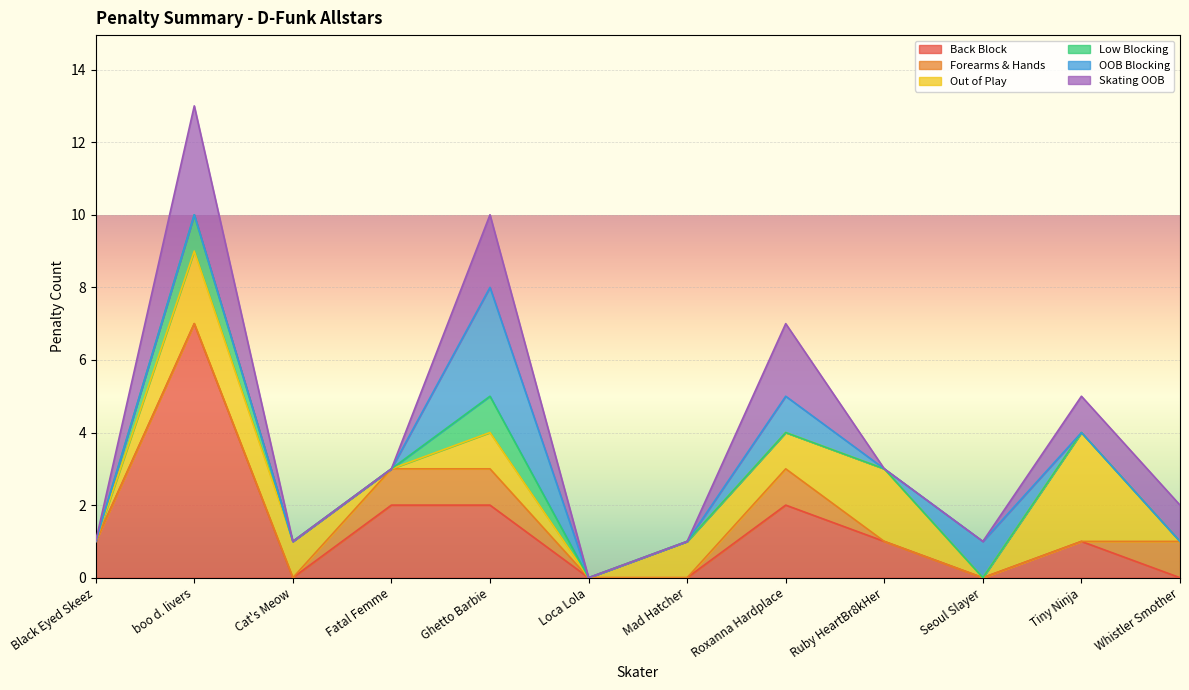

Which has a higher value, Tiny Ninja or Fatal Femme?

Fatal Femme